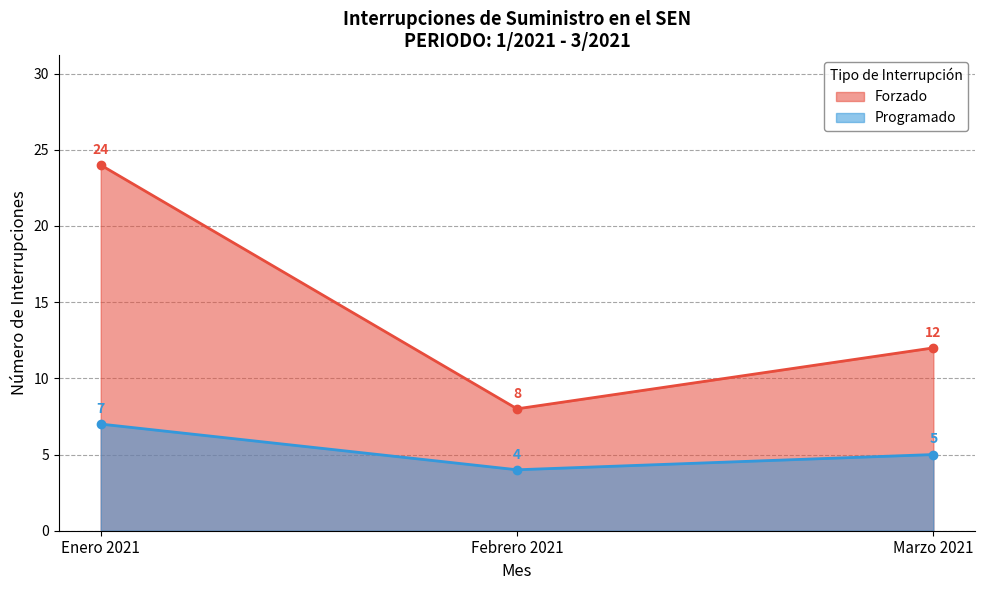

Count the number of categories in the chart.

3